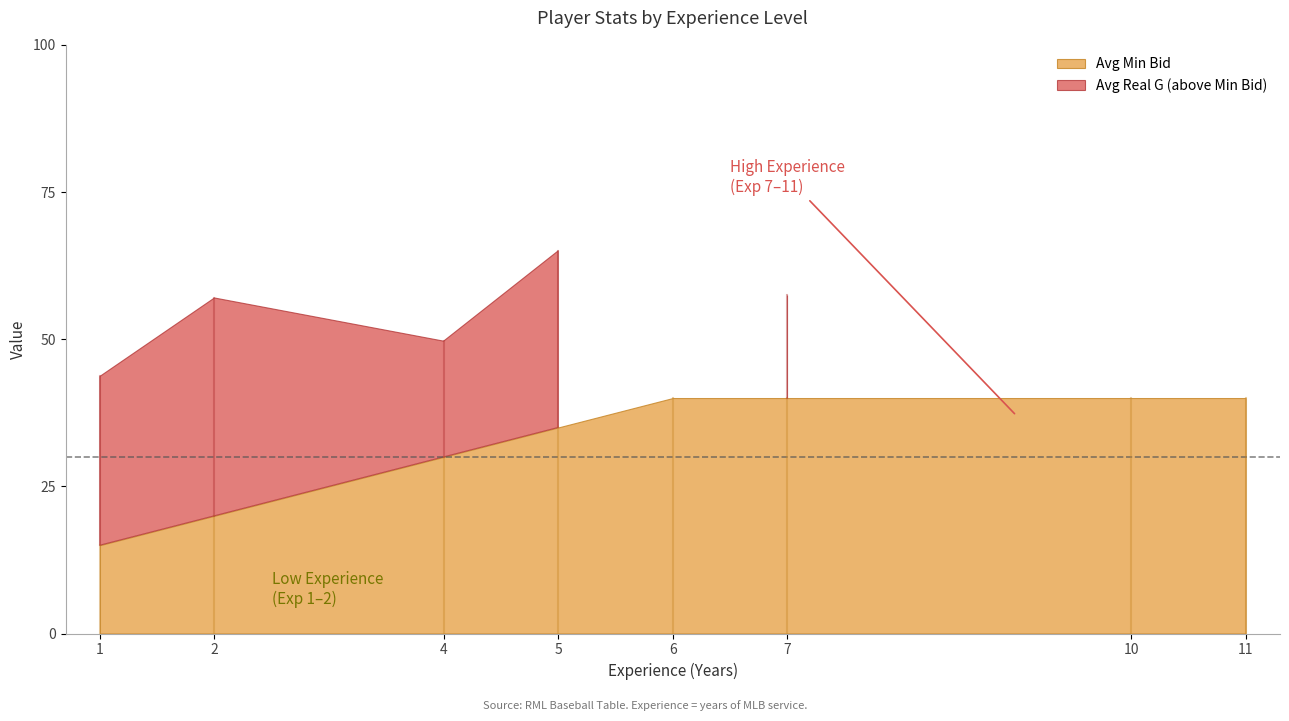

What is the difference between the highest and lowest values at 11?

9.0